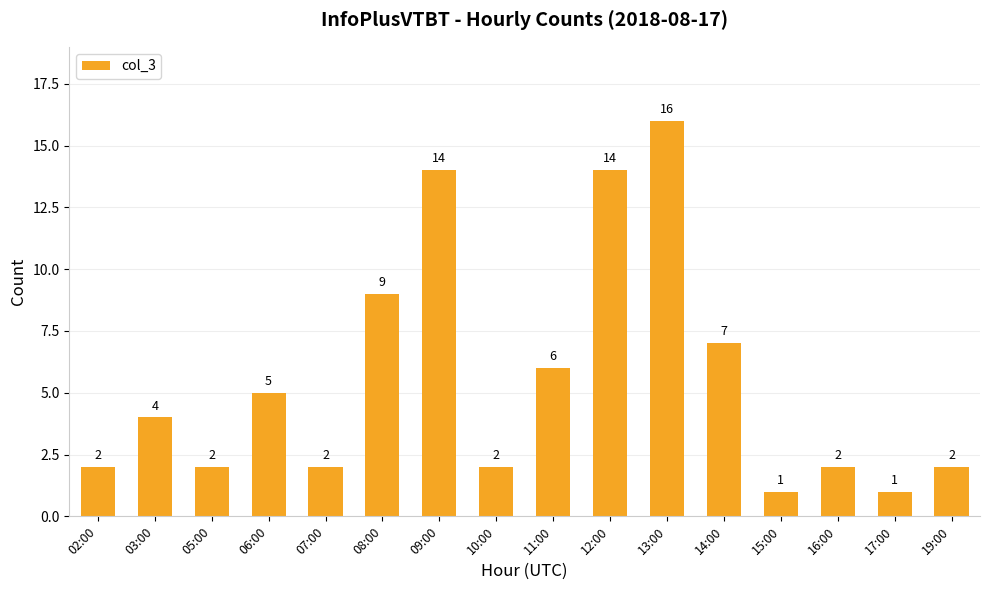

What is the sum of all values?

89